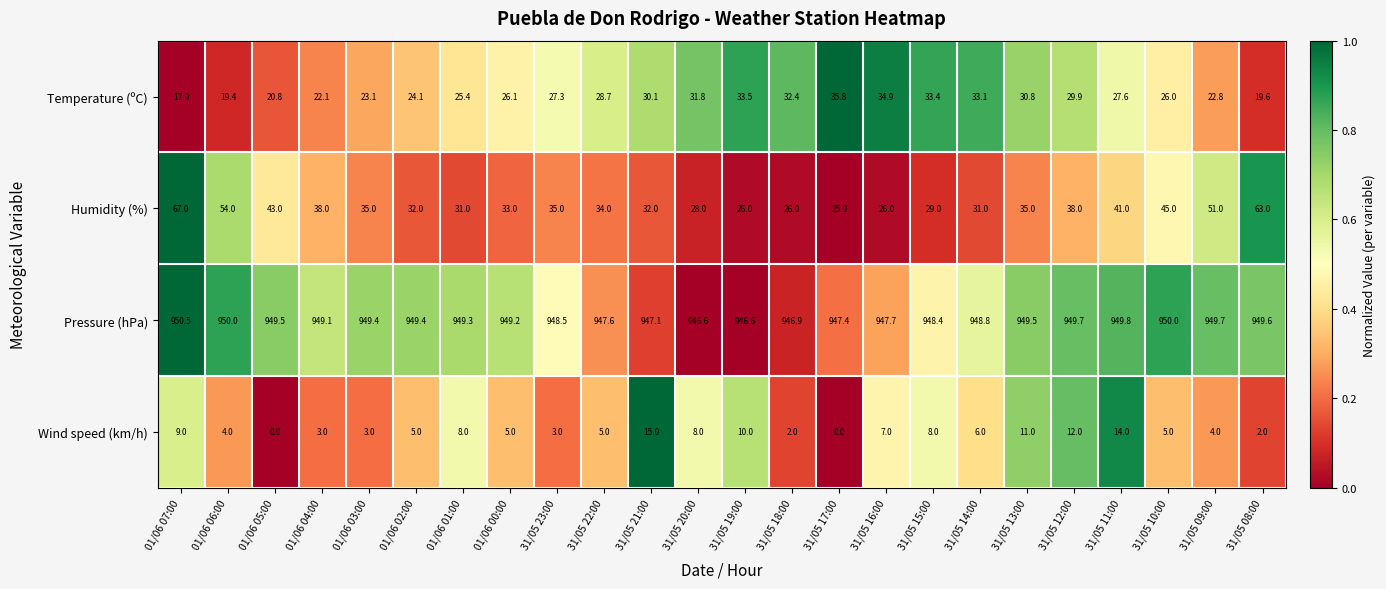

What is the spread (max minus min) of values at 31/05 18:00?

944.9